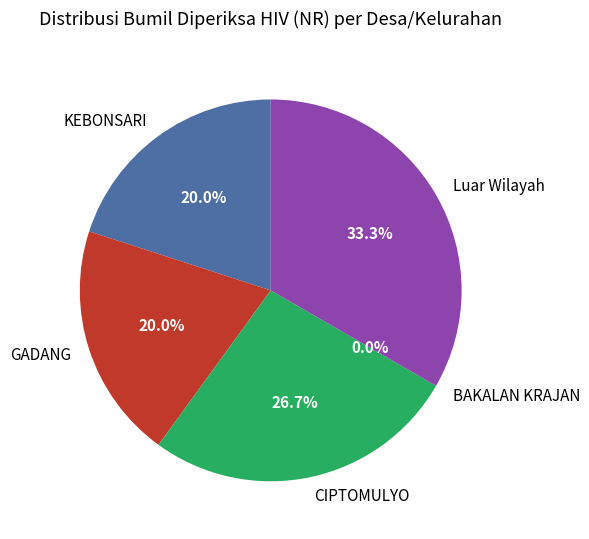

What is the change in value from CIPTOMULYO to BAKALAN KRAJAN?

-4